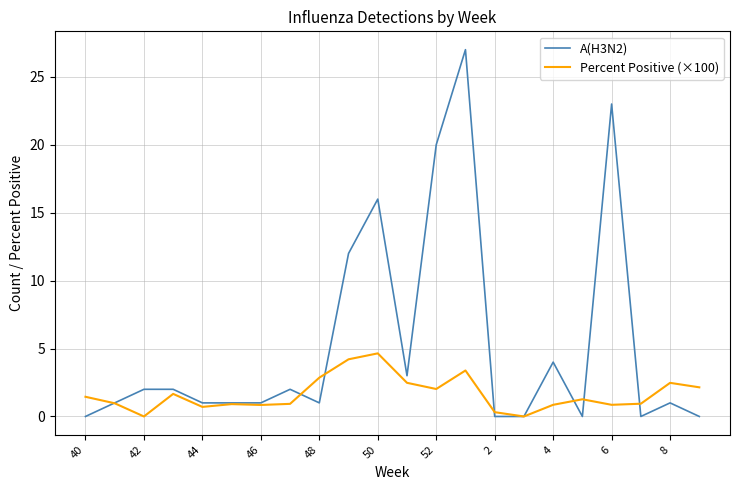

Rank the series by their maximum value, from highest to lowest.

A(H3N2), Percent Positive (×100)